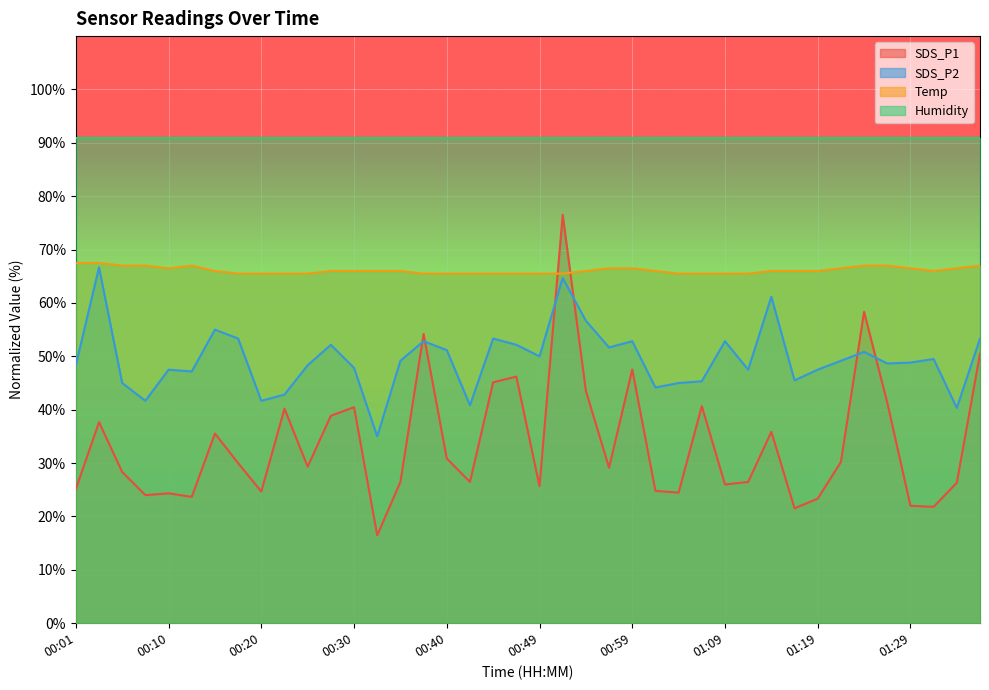

At 01:11, list the series in order from largest to smallest.

Temp, SDS_P2, SDS_P1